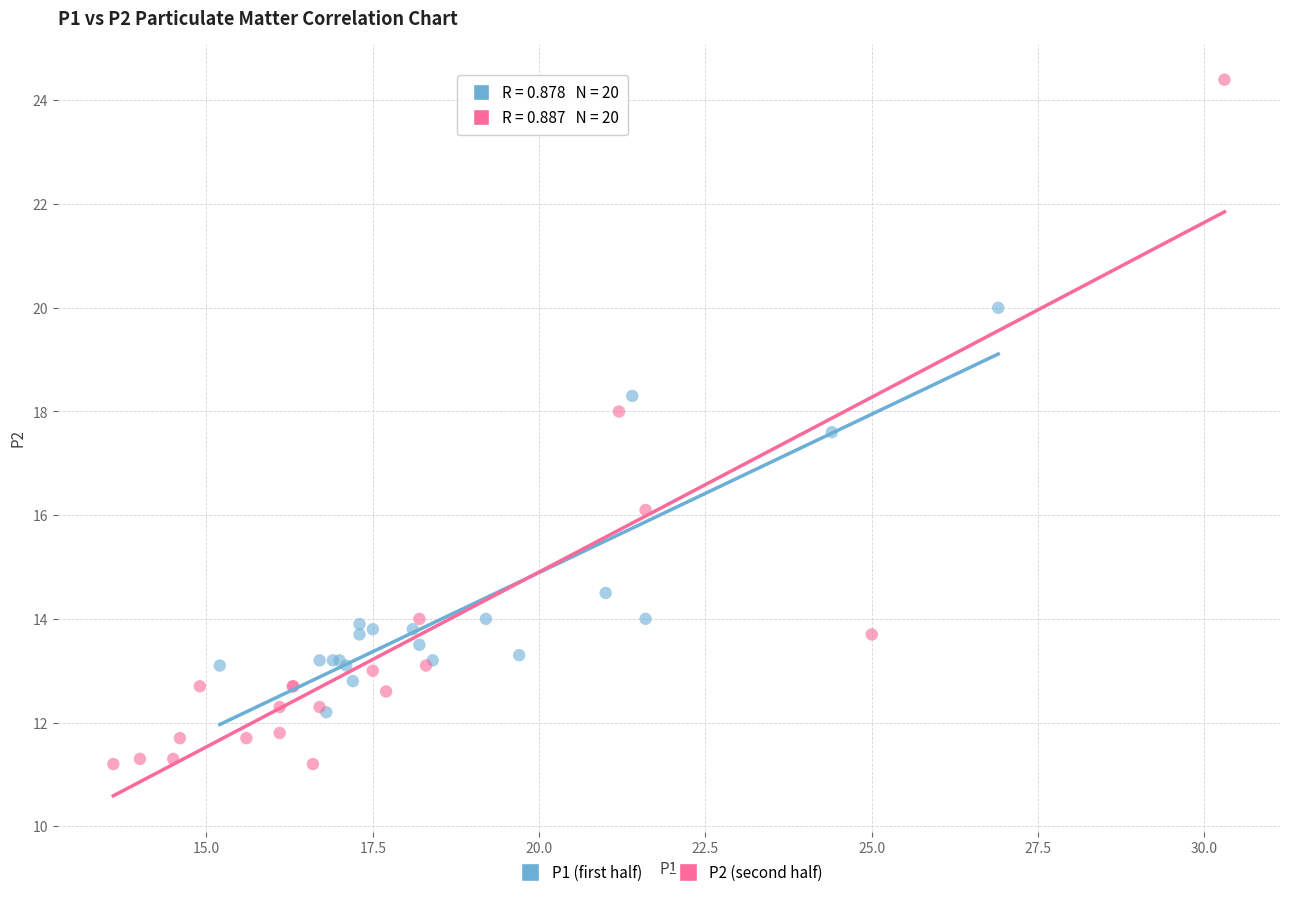

Which series reaches the maximum Y coordinate?

P2 (second half)